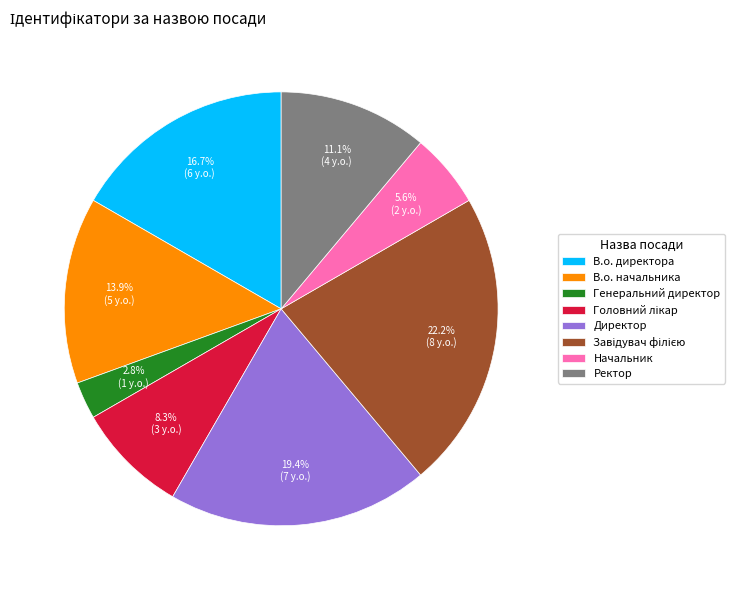

To the nearest percent, what is the difference between the Ректор and Директор slice percentages?

8%